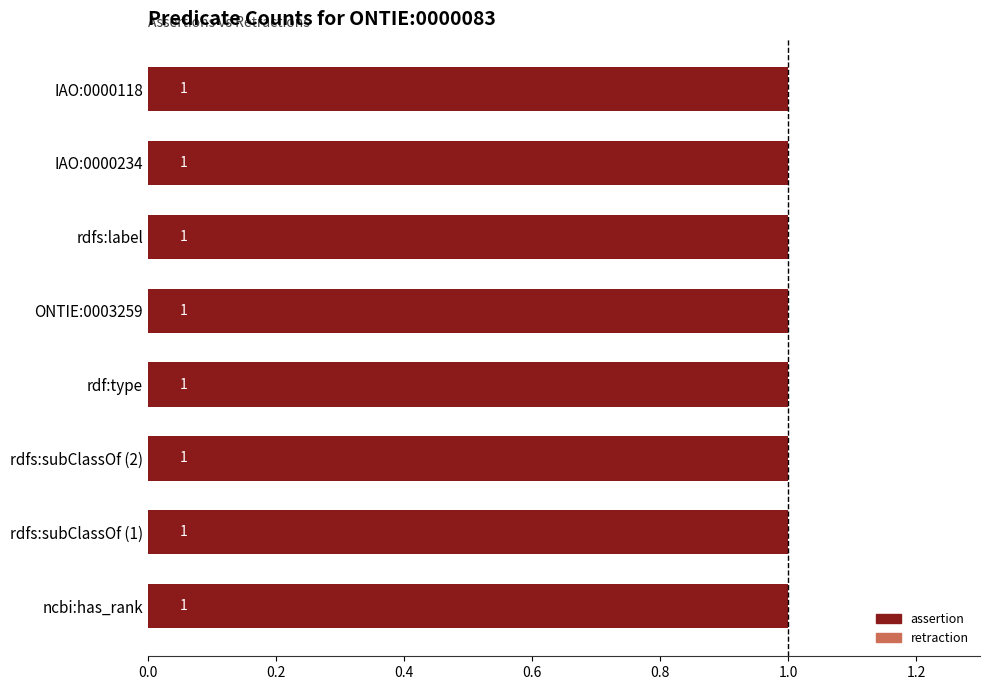

Rank the series by their average value, from lowest to highest.

retraction, assertion